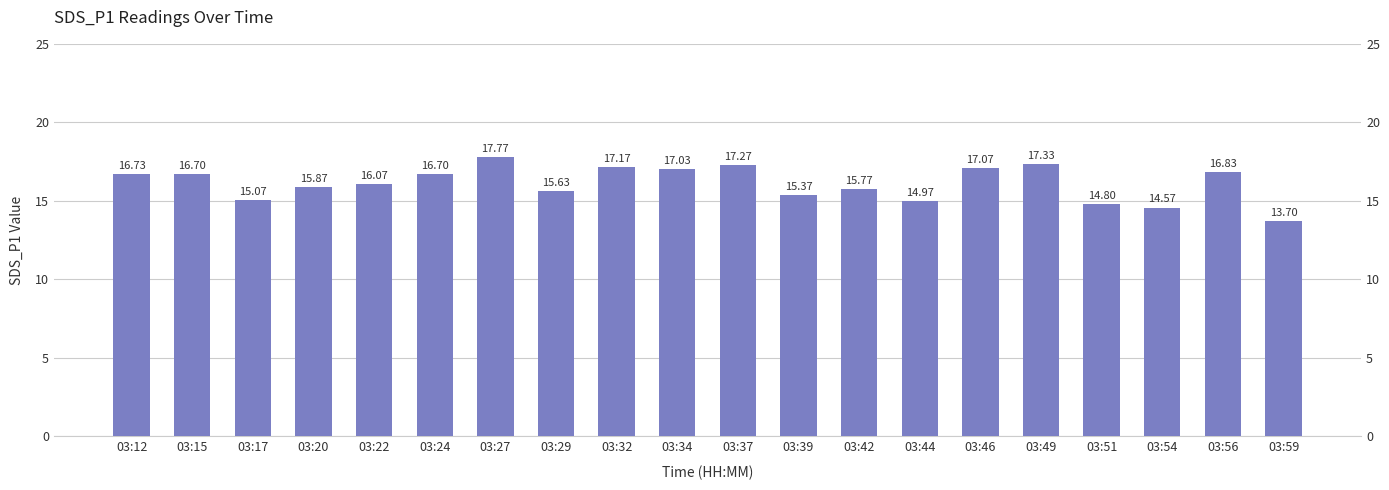

What is the change in value from 03:27 to 03:49?

-0.4